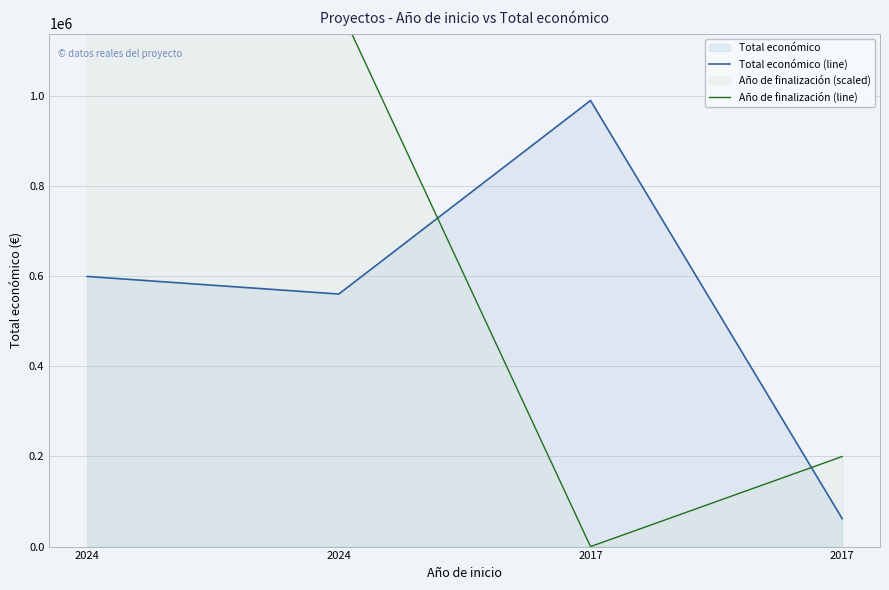

What is the greatest value displayed?

1200000